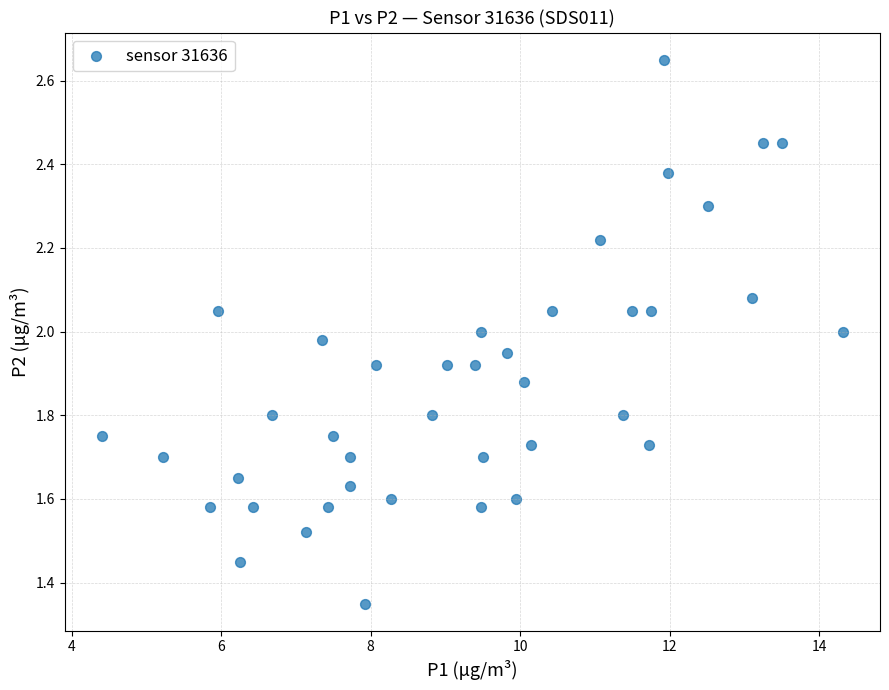

What is the range of X values (max minus min)?

9.9